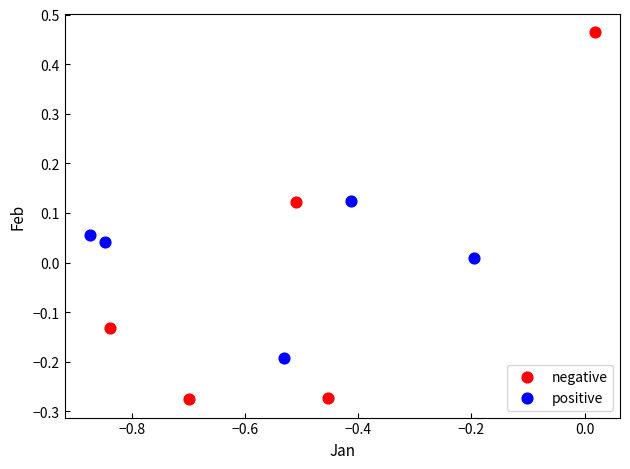

Which series contains the highest Y value?

negative